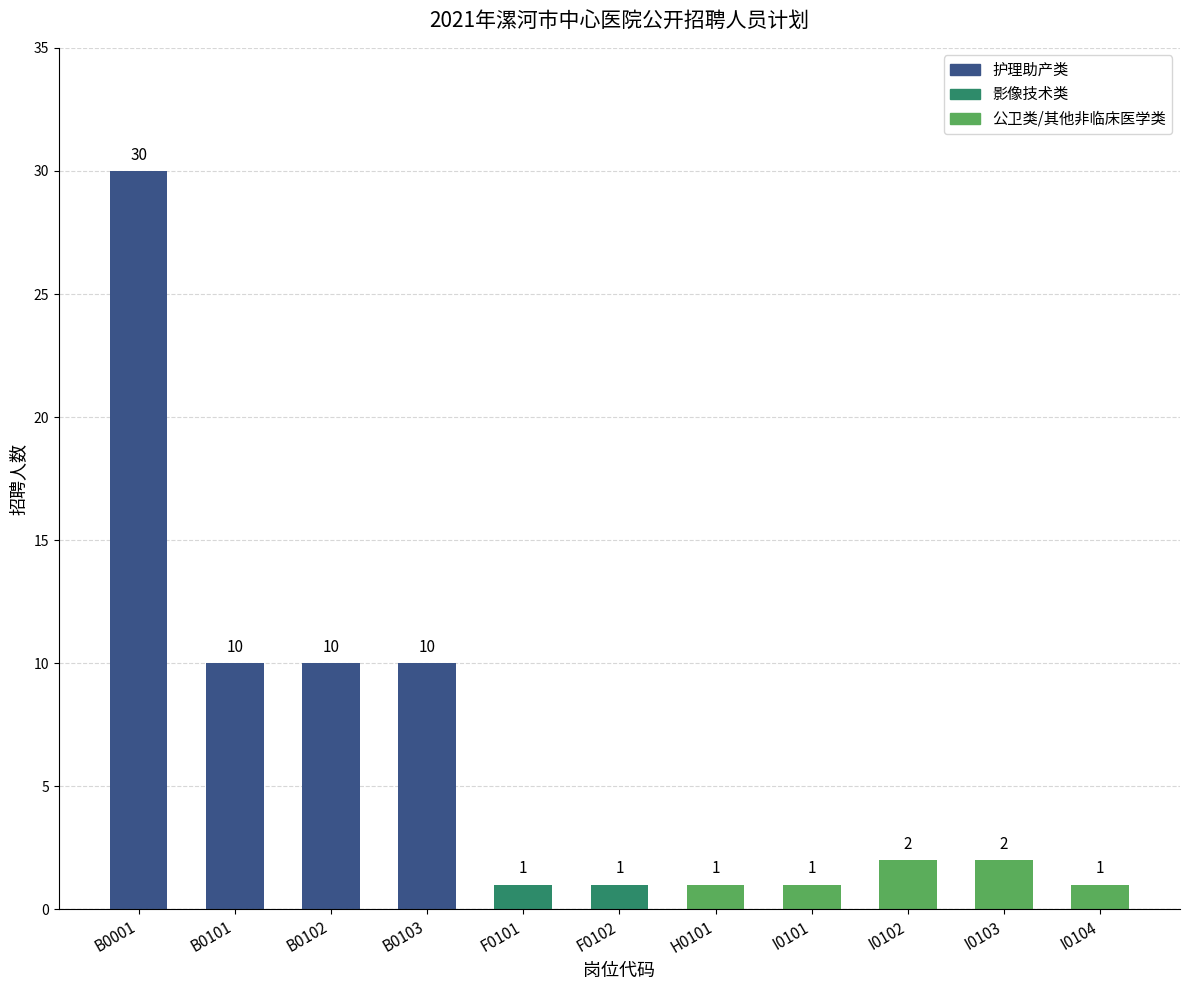

What is the difference between the second highest and second lowest values?

9